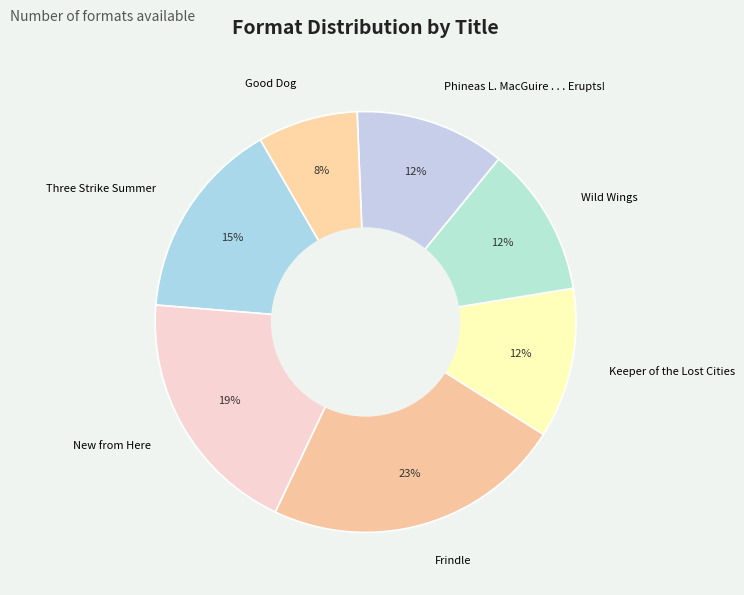

Does any single category account for the majority?

No